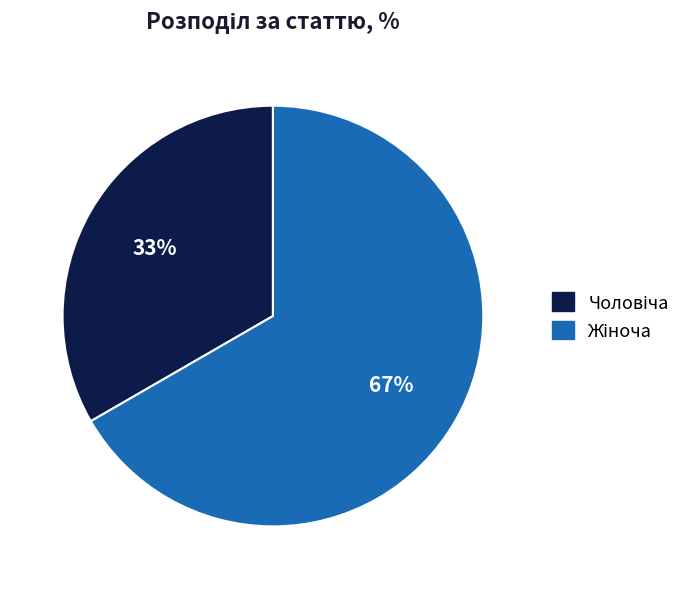

Is there a majority slice in this chart?

Yes